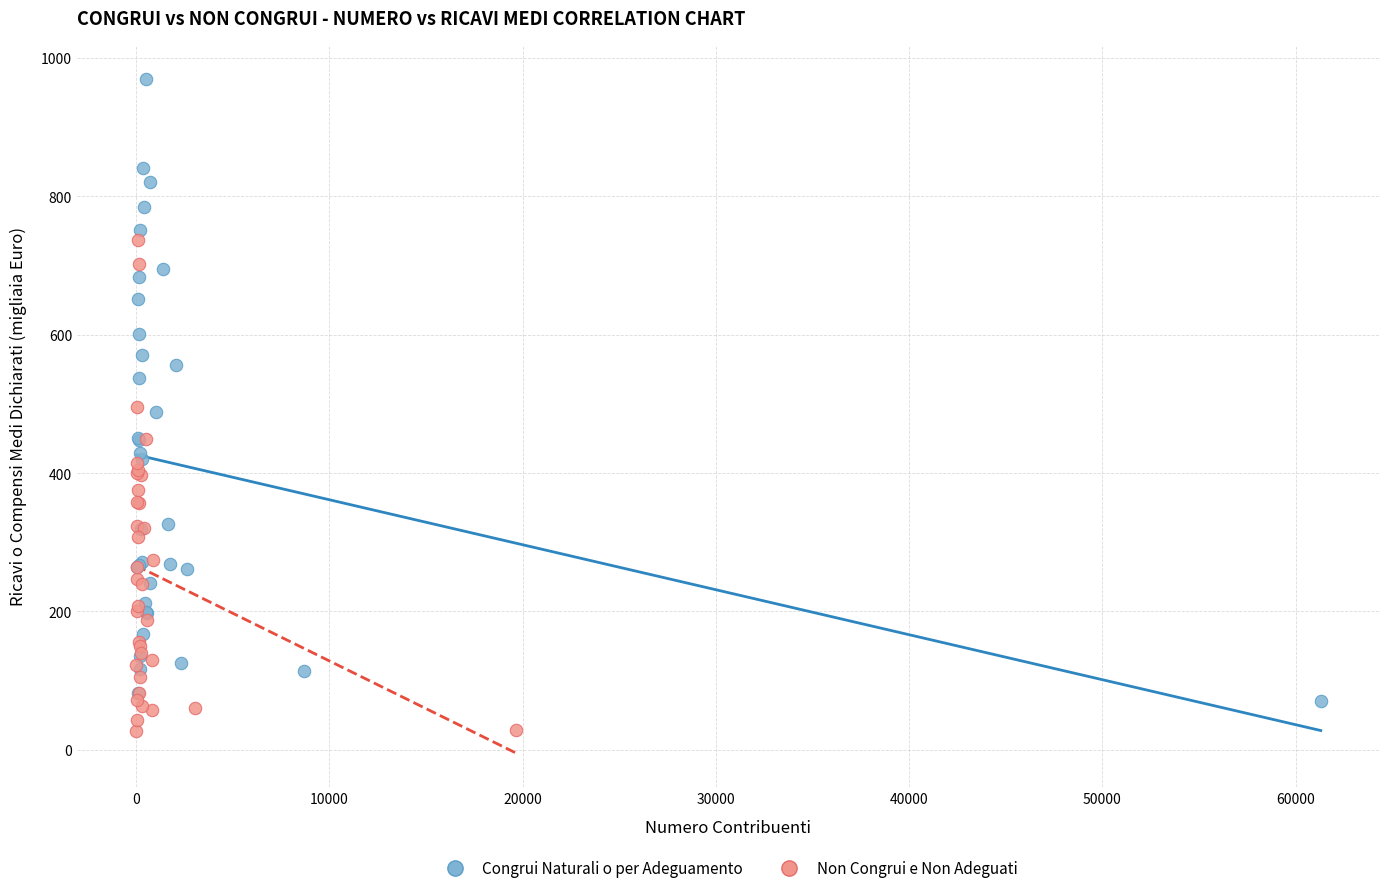

Which series reaches the minimum Y coordinate?

Non Congrui e Non Adeguati